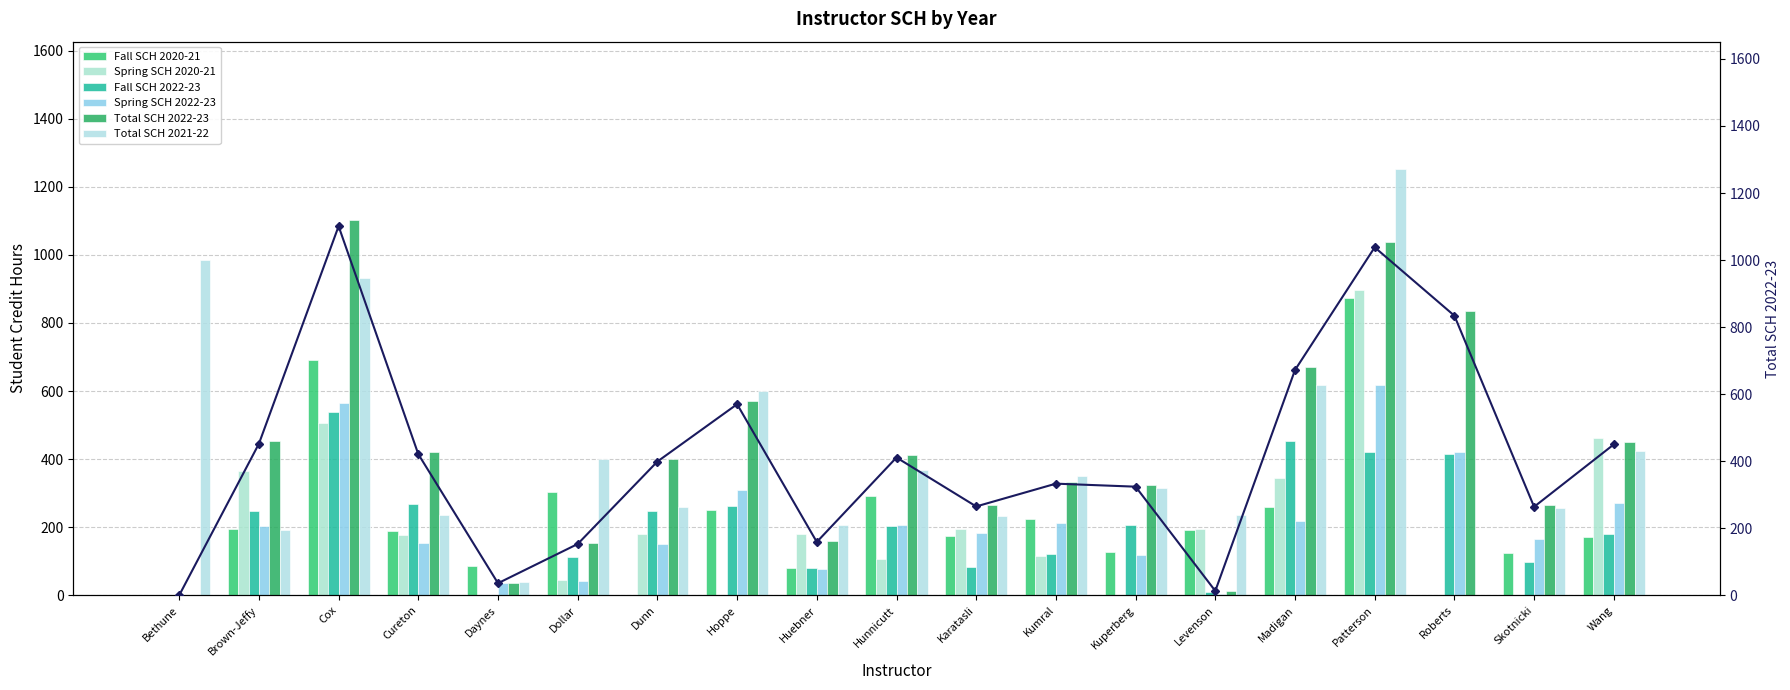

What is the difference between the Spring SCH 2022-23 values at Karatasli and Kuperberg?

66